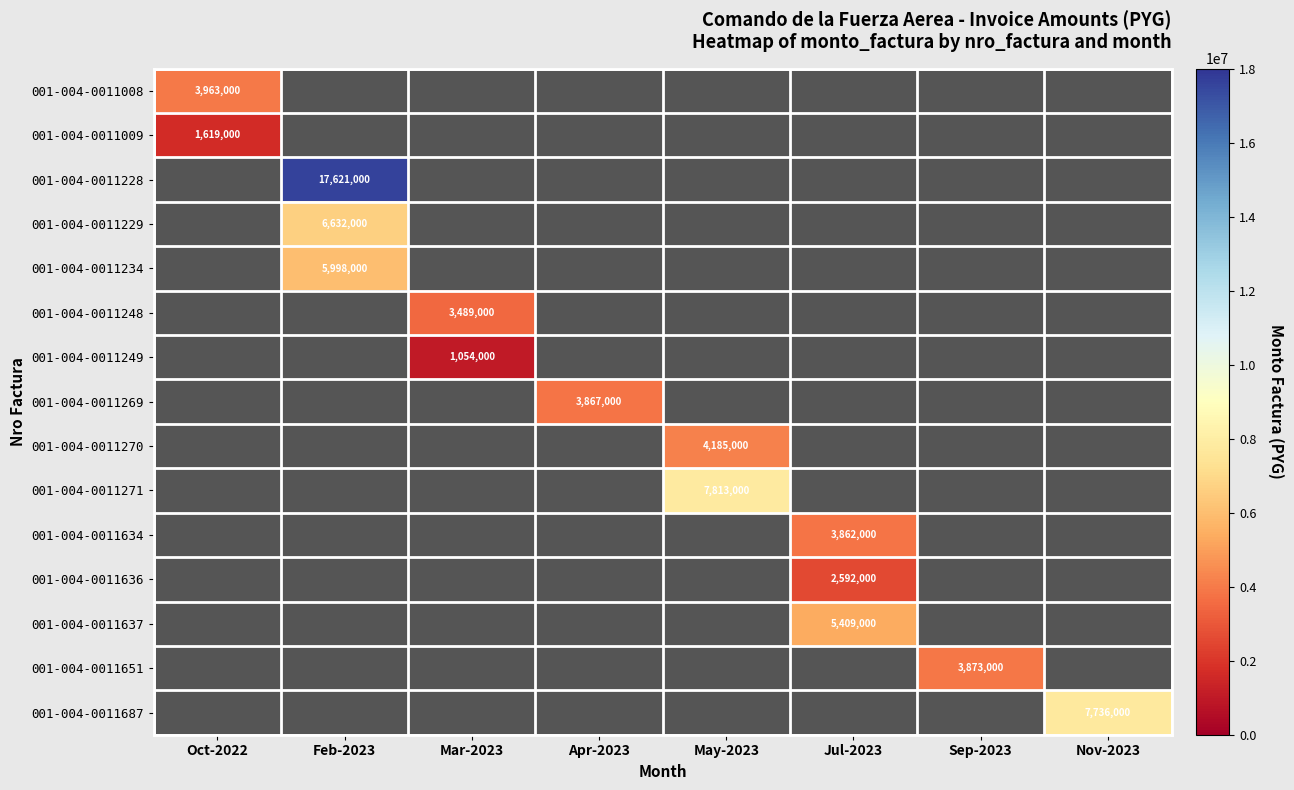

At which category is the sum across all series the highest?

Feb-2023